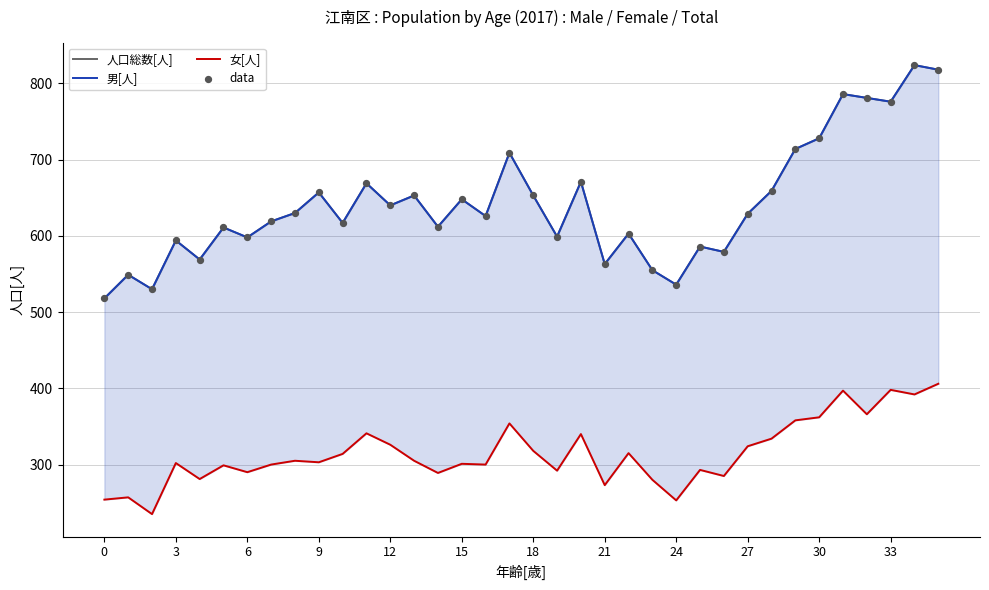

Which series has the largest Y range (max minus min)?

人口総数[人]